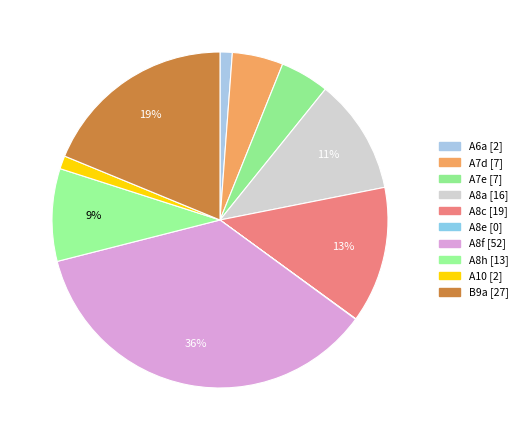

Which slice is the largest?

A8f